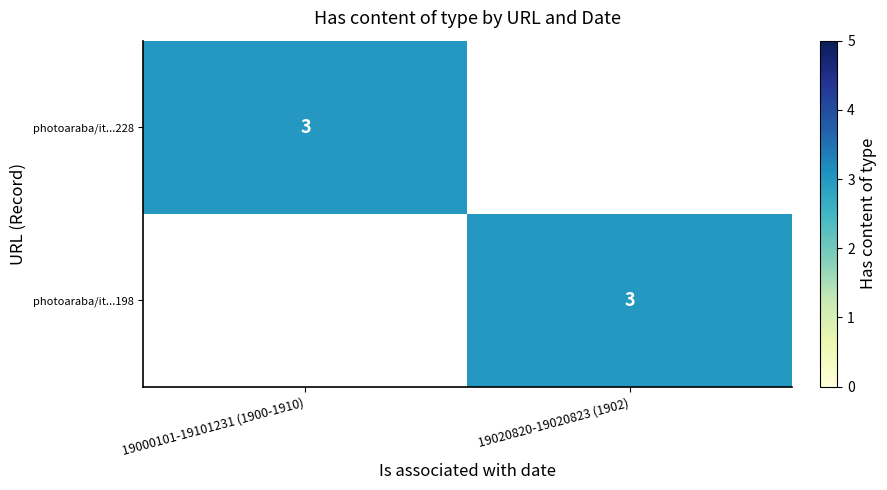

True or false: photoaraba/it...228 has a value of 3 at 19000101-19101231 (1900-1910).

True